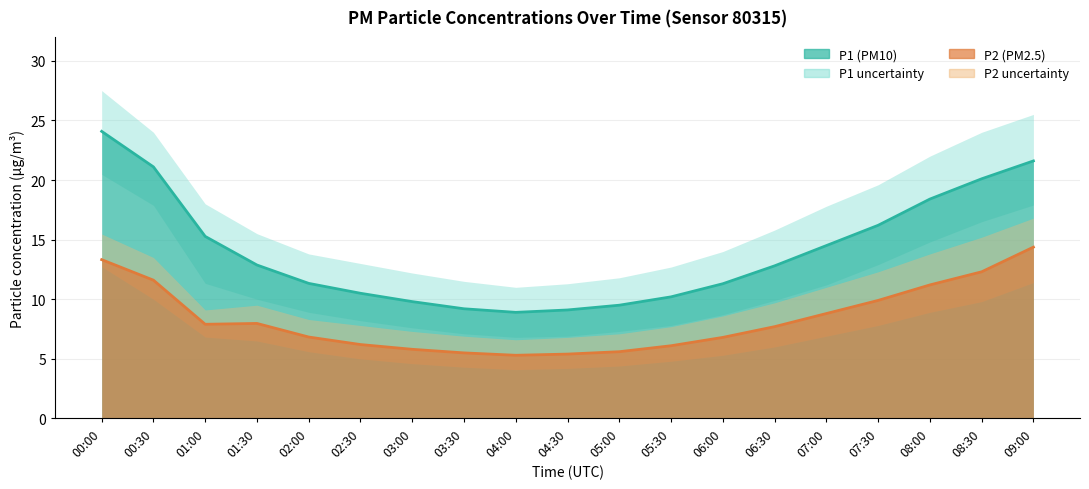

Is it true that P1 equals 9.5 at 05:00?

True